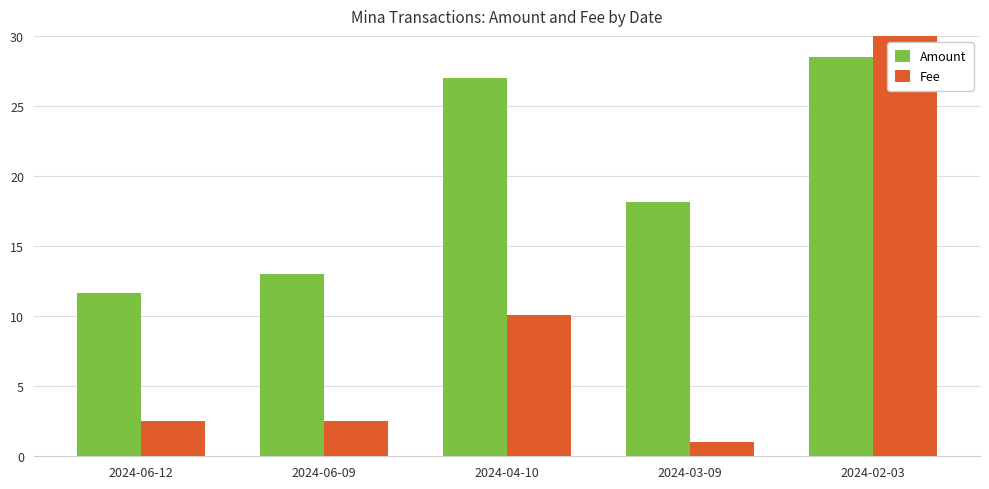

How many data points in Amount are above 18?

3